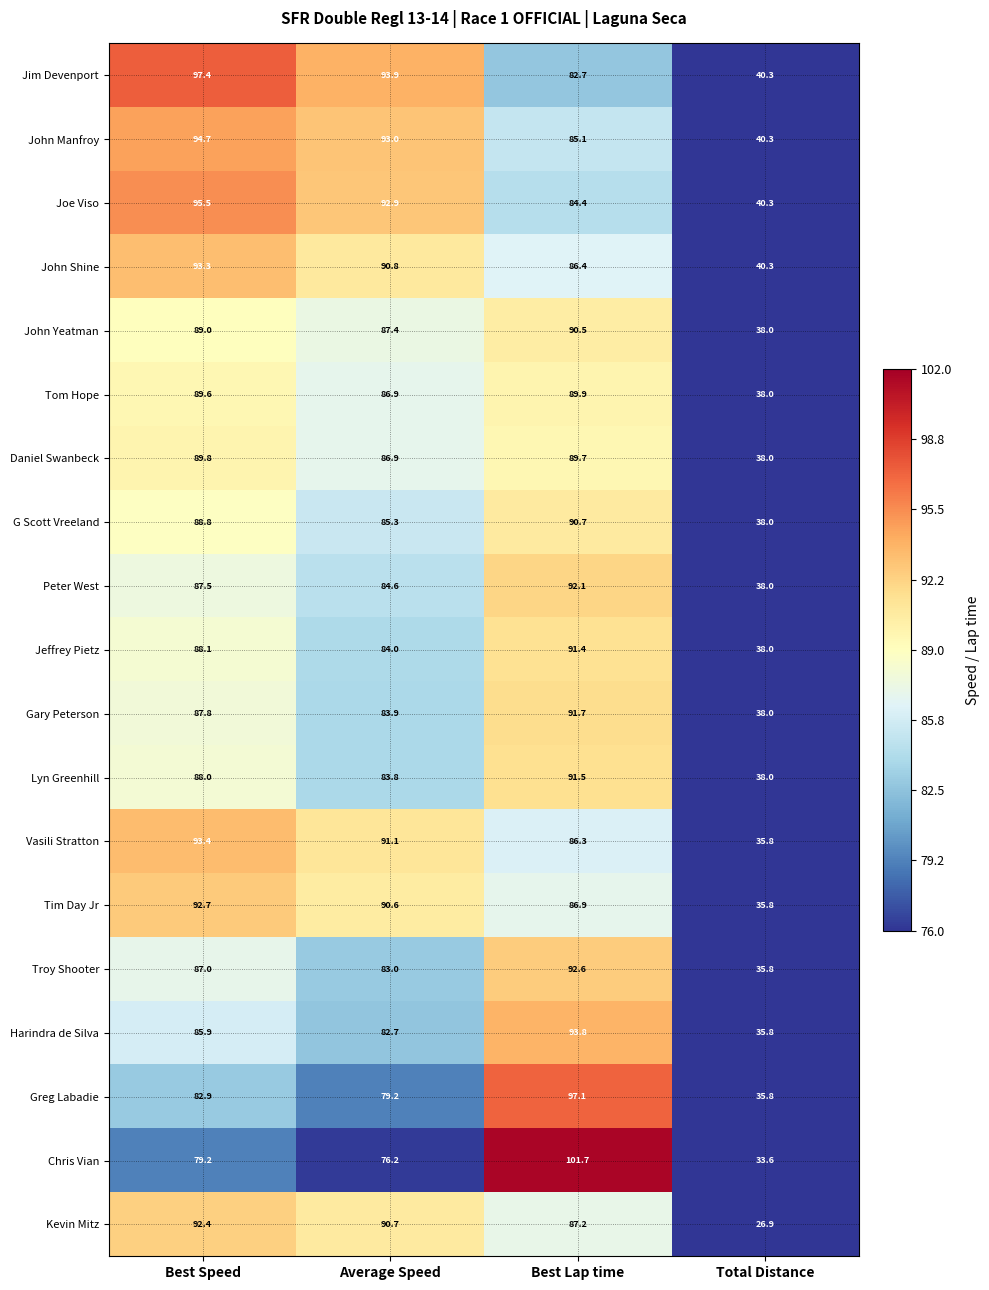

At how many categories does at least one series exceed 79?

3